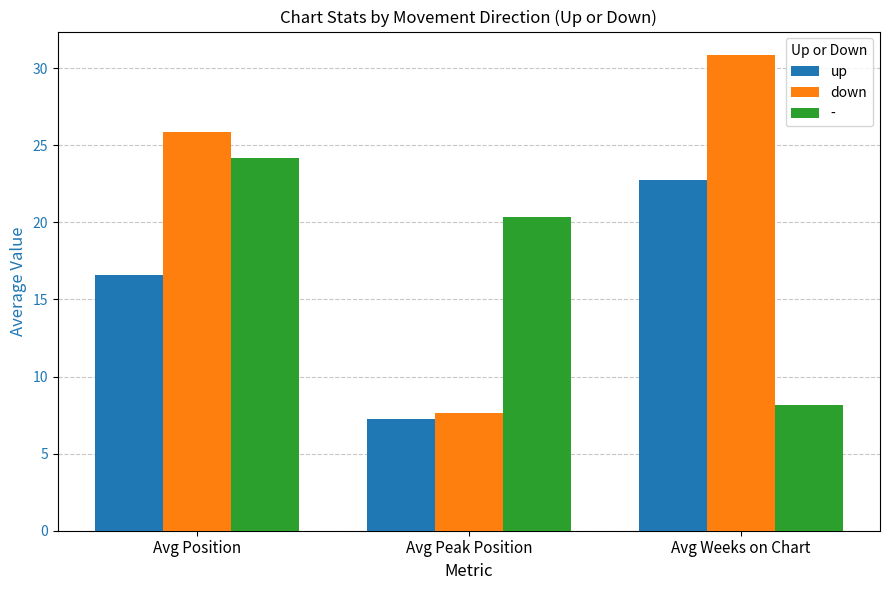

Reading left to right, list all the values displayed in this chart.

up: Avg Position=16.6	Avg Peak Position=7.3	Avg Weeks on Chart=22.7
down: Avg Position=25.8	Avg Peak Position=7.7	Avg Weeks on Chart=30.8
-: Avg Position=24.2	Avg Peak Position=20.3	Avg Weeks on Chart=8.2